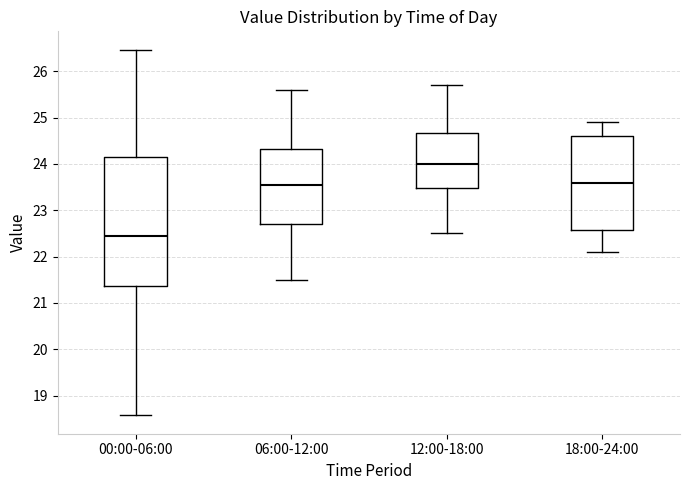

Where is the lower edge of the box for 12:00-18:00 on the y-axis? The values are not printed on the chart, so give them approximately, as read against the axis.

23.5